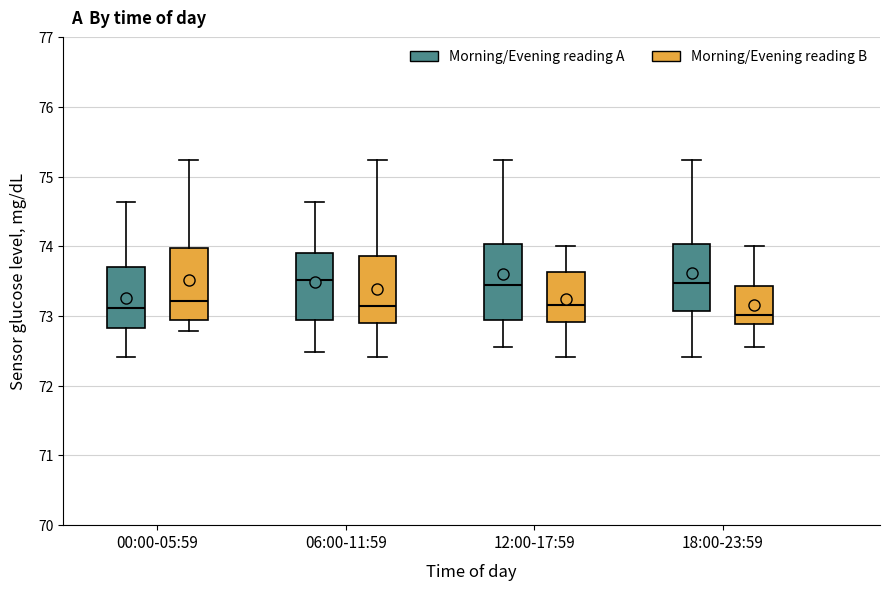

Reading left to right, transcribe this box plot: for each box, give where its median line is, the range the box spans, and where its two whiskers end, as read against the y-axis. The values are not printed on the chart, so give them approximately, as read against the axis.

00:00-05:59 (Morning/Evening reading A): median 73.1, box 72.8 to 73.7, whiskers 72.4 to 74.6
00:00-05:59 (Morning/Evening reading B): median 73.2, box 72.9 to 74.0, whiskers 72.8 to 75.2
06:00-11:59 (Morning/Evening reading A): median 73.5, box 73.0 to 73.9, whiskers 72.5 to 74.6
06:00-11:59 (Morning/Evening reading B): median 73.2, box 72.9 to 73.9, whiskers 72.4 to 75.2
12:00-17:59 (Morning/Evening reading A): median 73.4, box 72.9 to 74.0, whiskers 72.6 to 75.2
12:00-17:59 (Morning/Evening reading B): median 73.2, box 72.9 to 73.6, whiskers 72.4 to 74.0
18:00-23:59 (Morning/Evening reading A): median 73.5, box 73.1 to 74.0, whiskers 72.4 to 75.2
18:00-23:59 (Morning/Evening reading B): median 73.0, box 72.9 to 73.4, whiskers 72.6 to 74.0